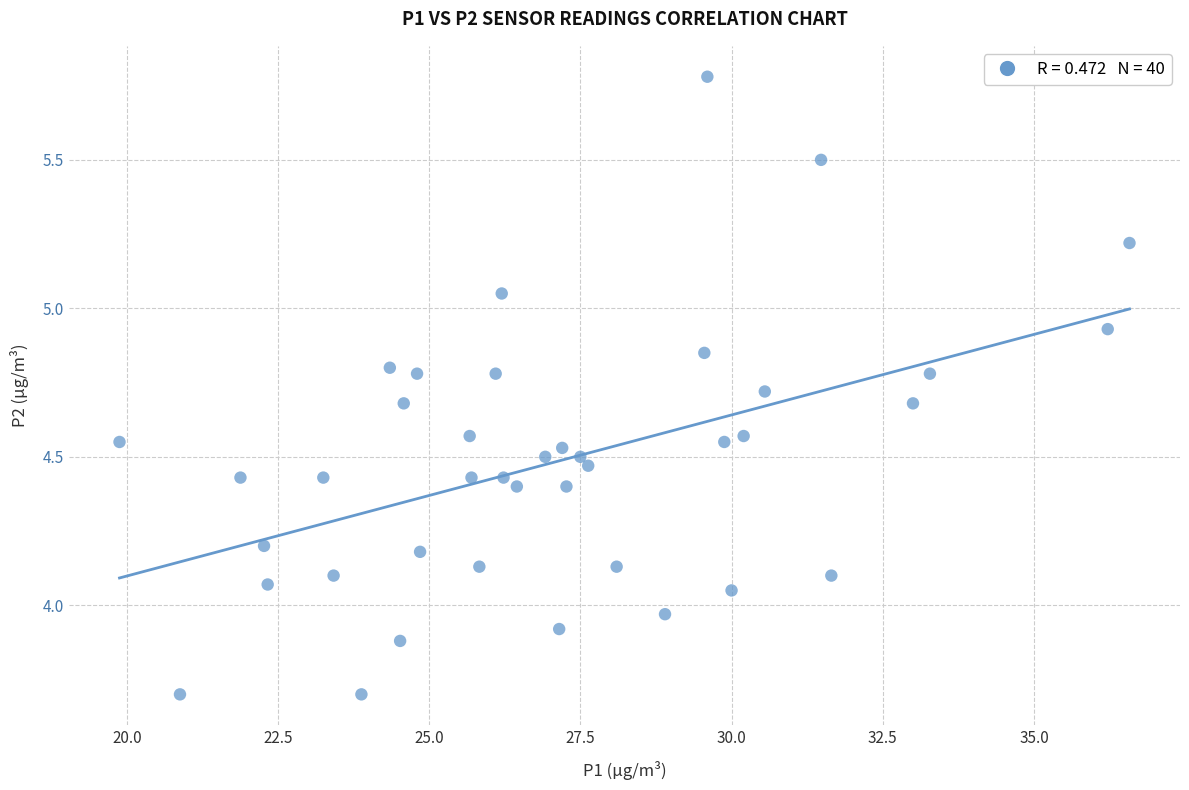

What is the range of X values (max minus min)?

16.7